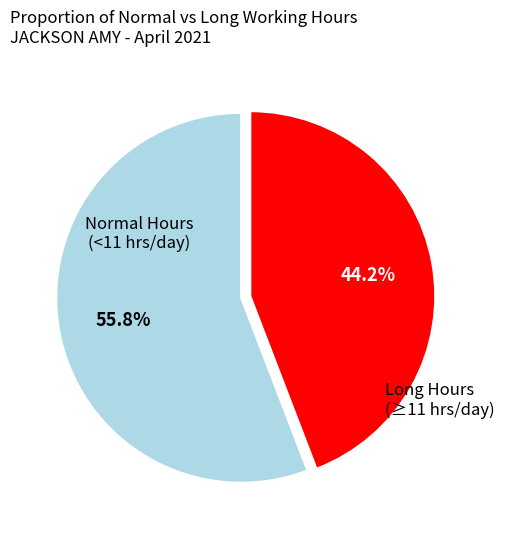

Does any single category account for the majority?

Yes